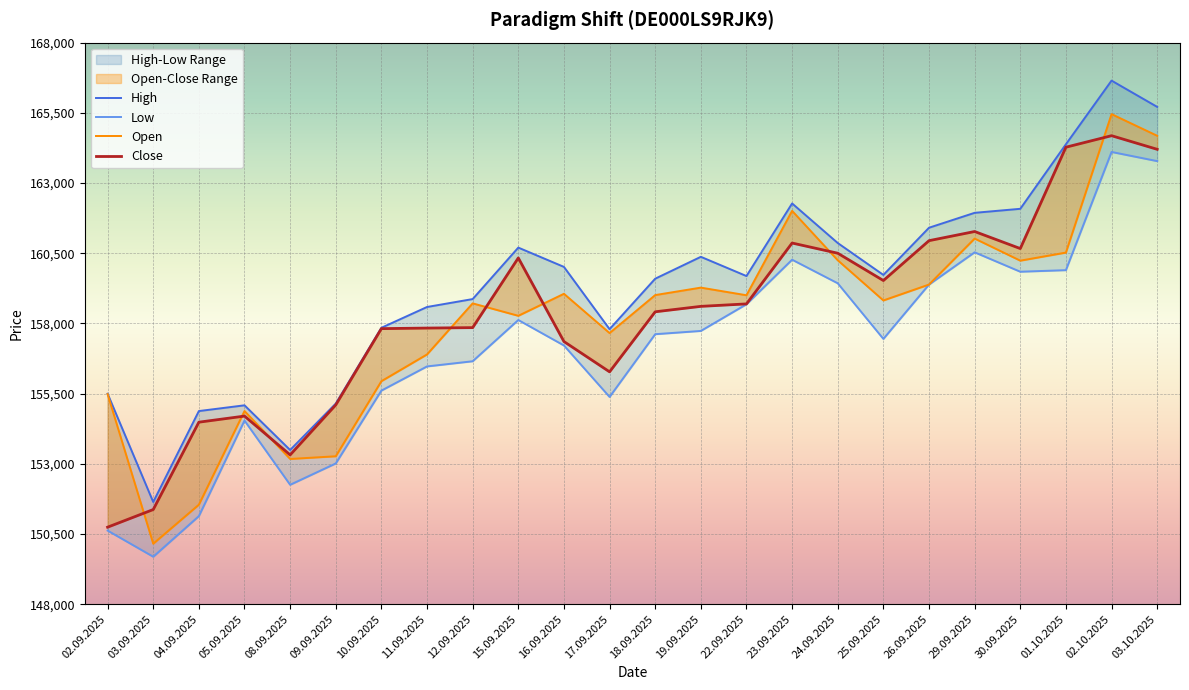

Rank the series by their maximum value, from lowest to highest.

Low, Close, Open, High